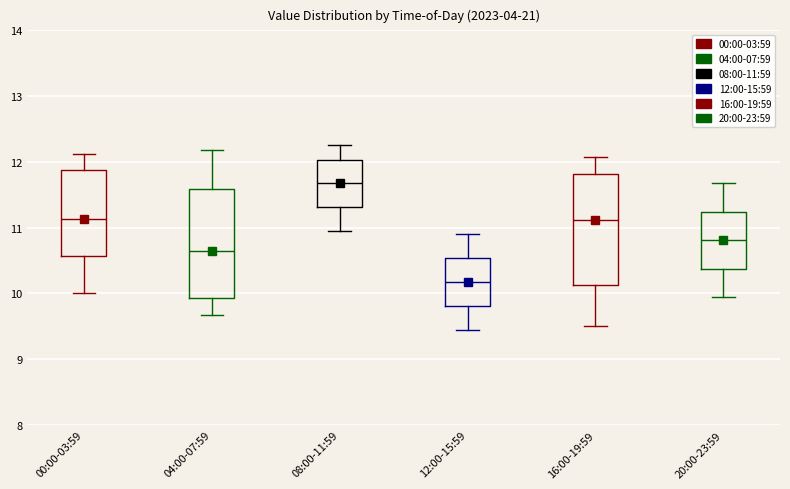

Where does the upper whisker of the box for 08:00-11:59 end on the y-axis? The values are not printed on the chart, so give them approximately, as read against the axis.

12.3